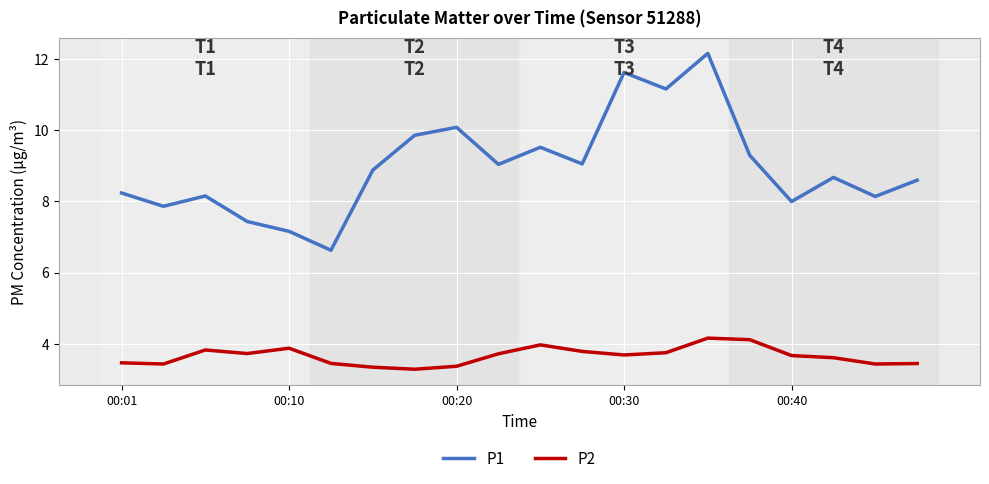

What is the sum of all P1 values?

179.5